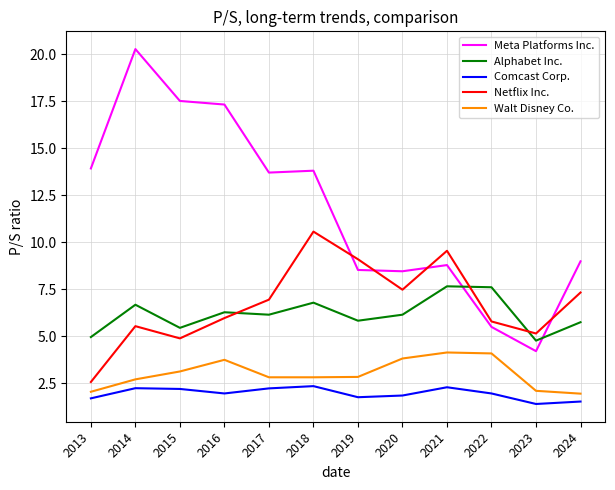

What is the lowest value of the Comcast Corp. series?

1.4